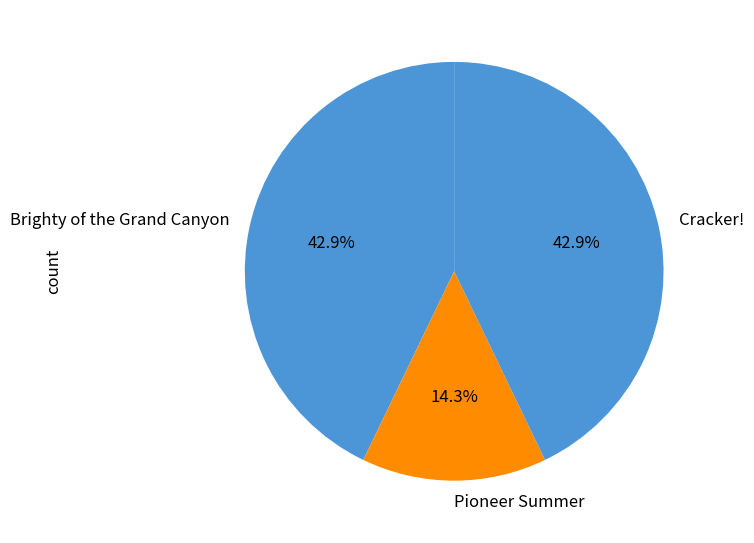

To the nearest percent, what is the difference between the largest and smallest slice percentages?

29%